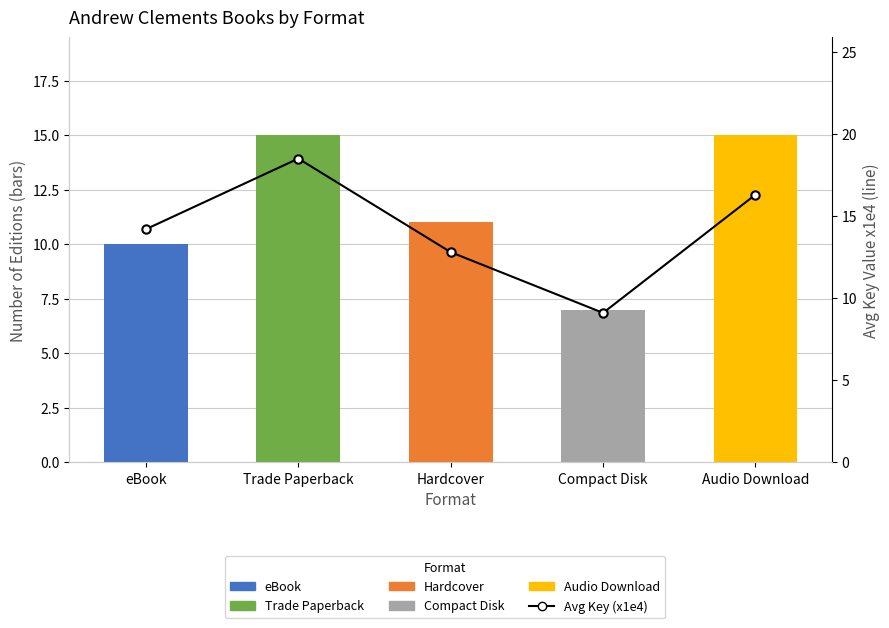

List the labels in order of value, largest first.

Trade Paperback, Audio Download, eBook, Hardcover, Compact Disk